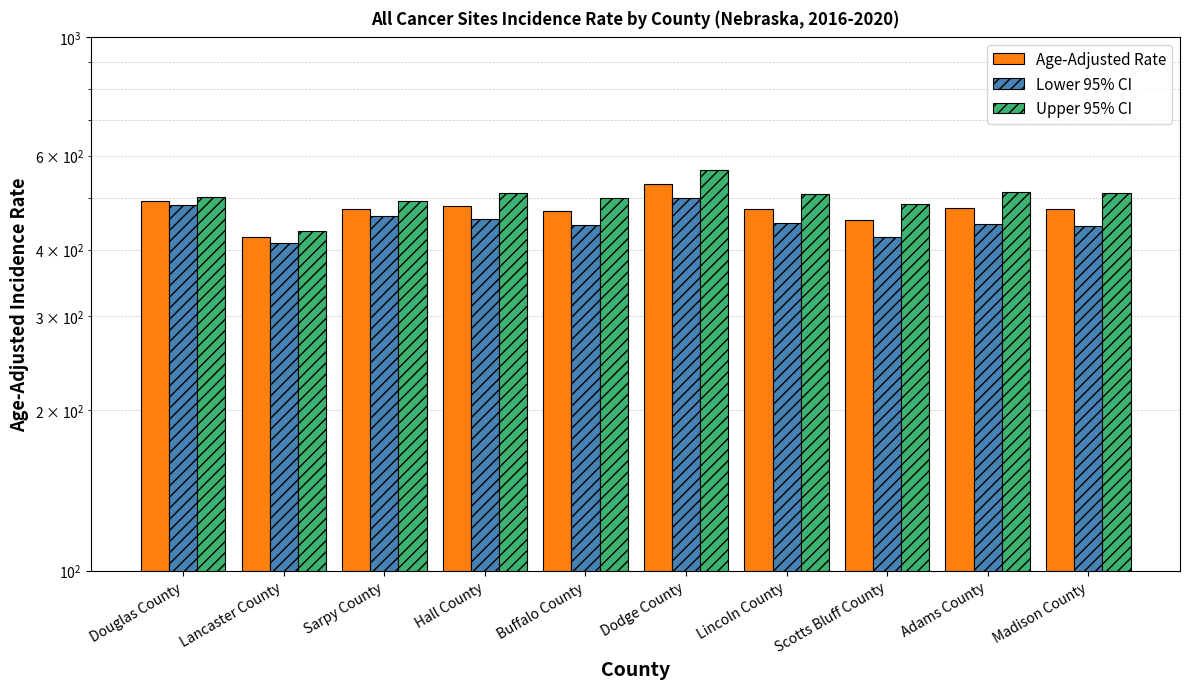

True or false: Lower 95% CI has a value of 457.1 at Hall County.

True